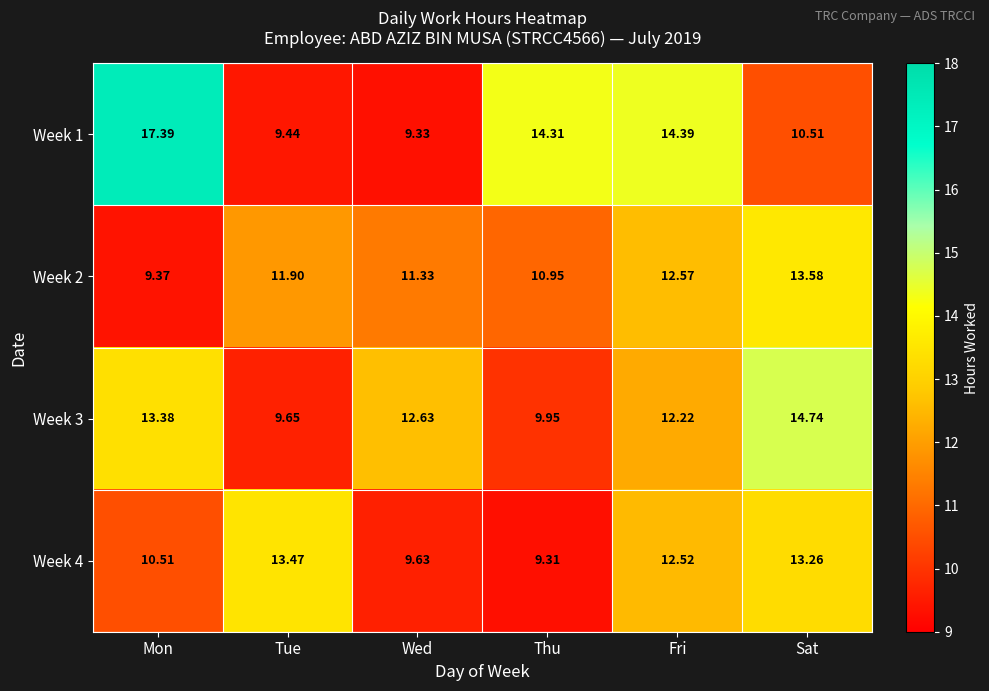

At which category is the sum across all series the highest?

Sat